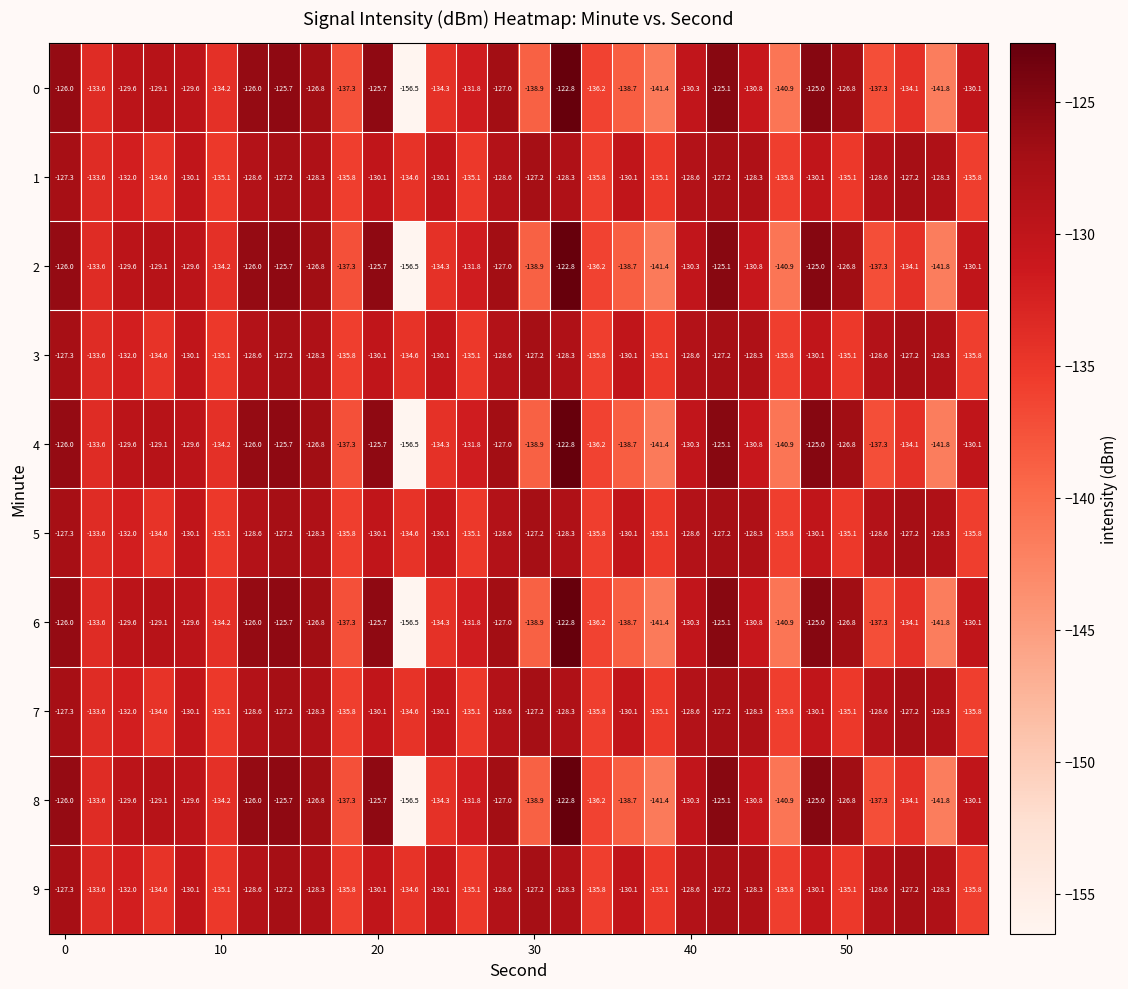

What is the maximum value for 9?

-127.2